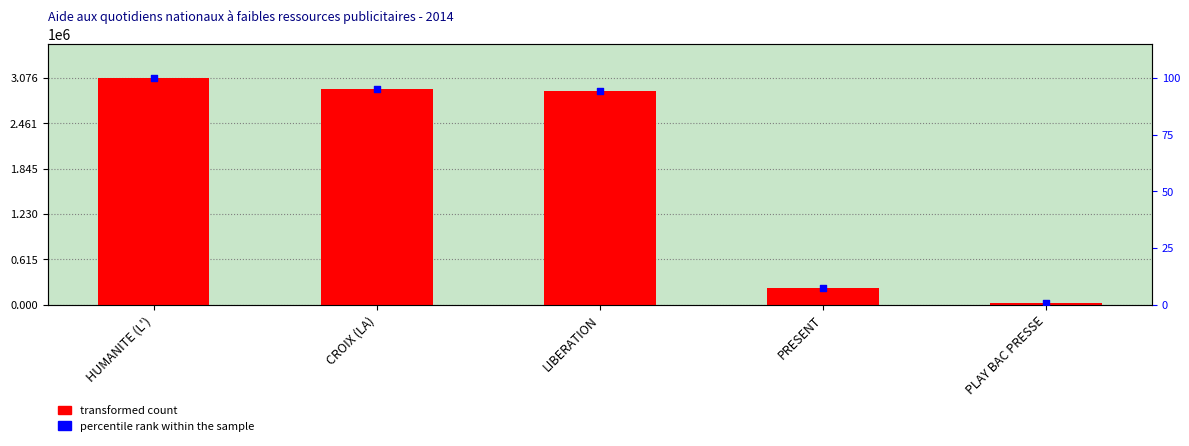

What is the ratio of the value at HUMANITE (L') to the value at LIBERATION?

1.1